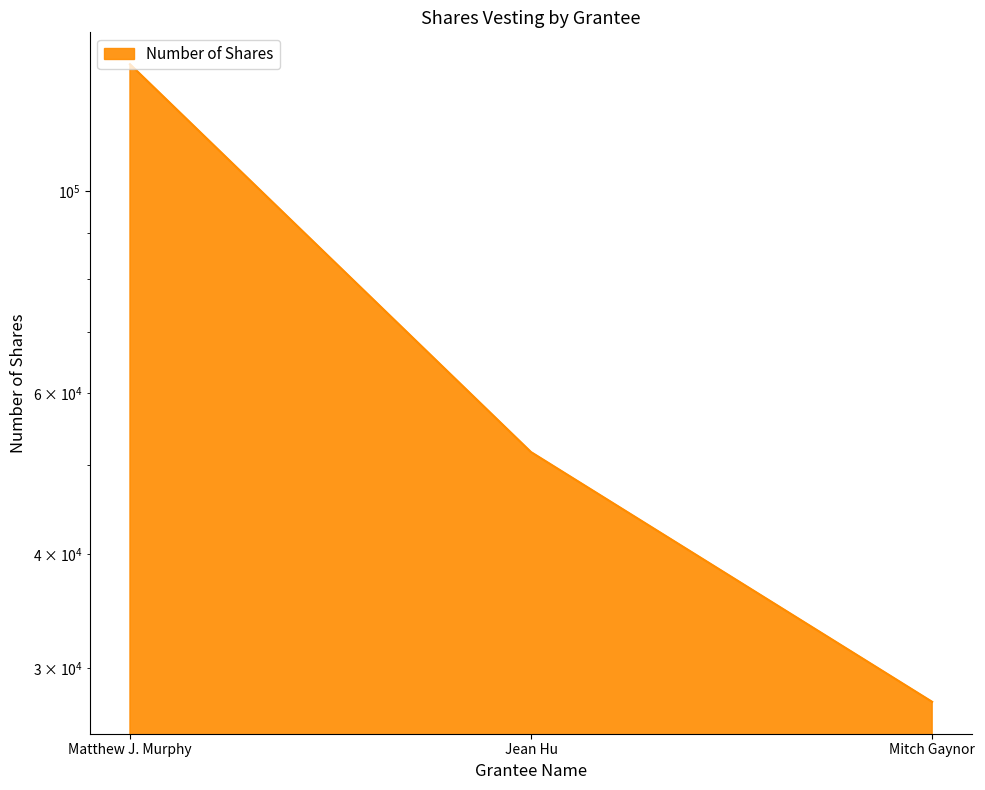

Does the chart display data point markers on the line(s)?

No